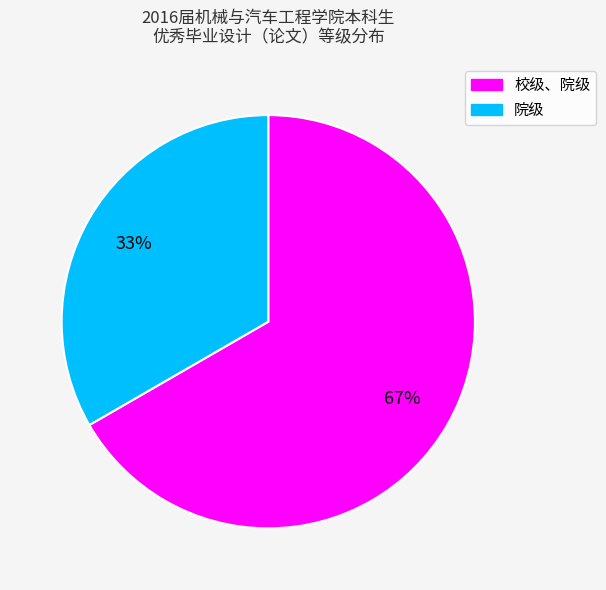

Which category has the smallest portion of the pie?

院级